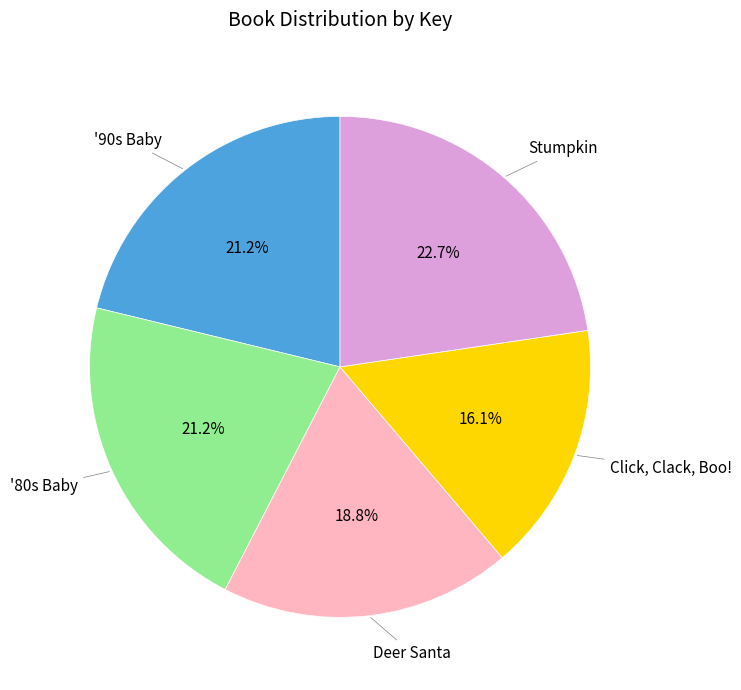

How many segments does this pie chart have?

5